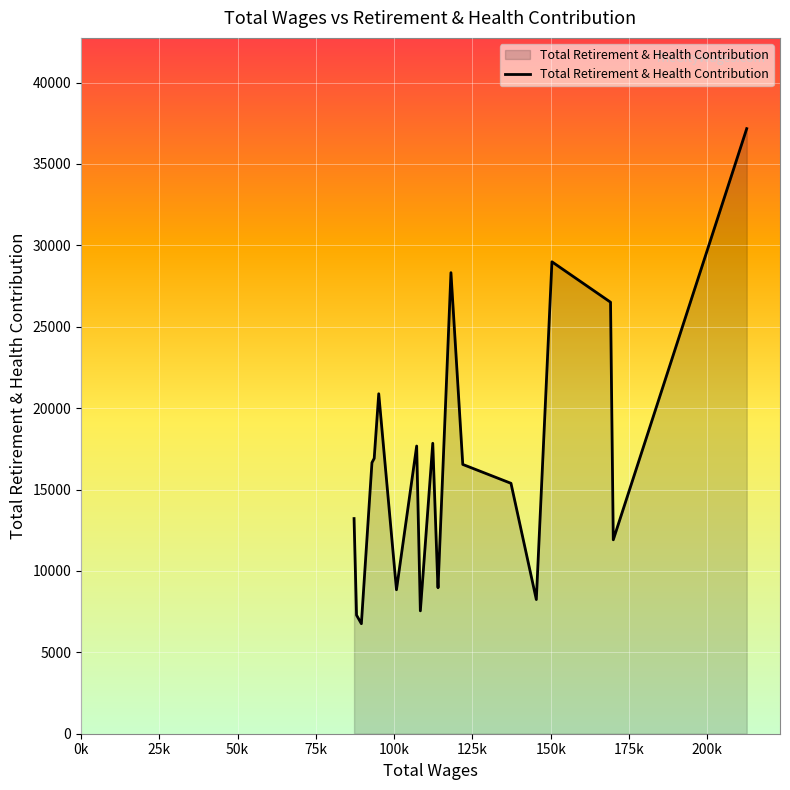

What is the maximum value shown in the chart?

37171